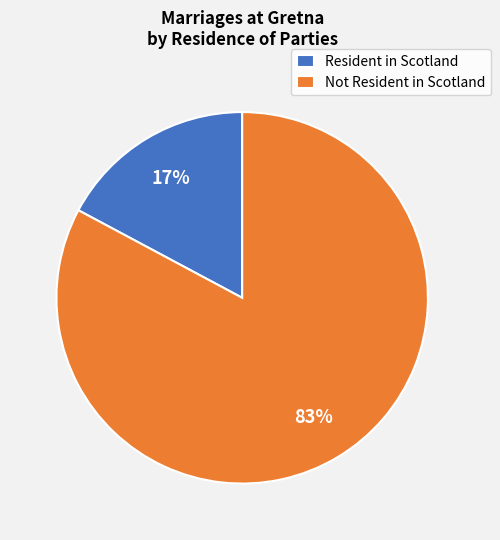

To the nearest percent, what is the average slice percentage?

50%